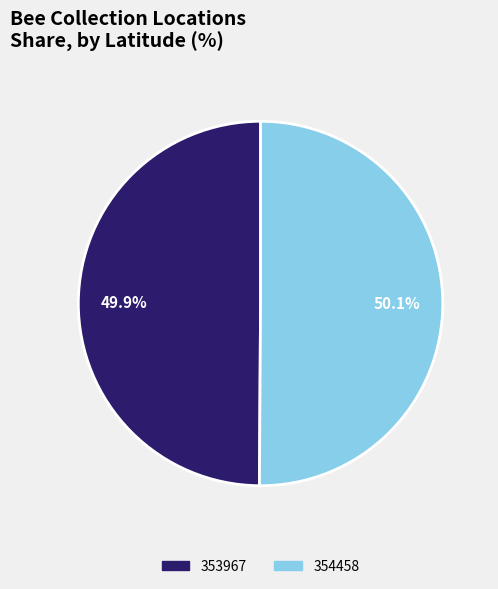

To the nearest percent, what is the average slice percentage?

50%